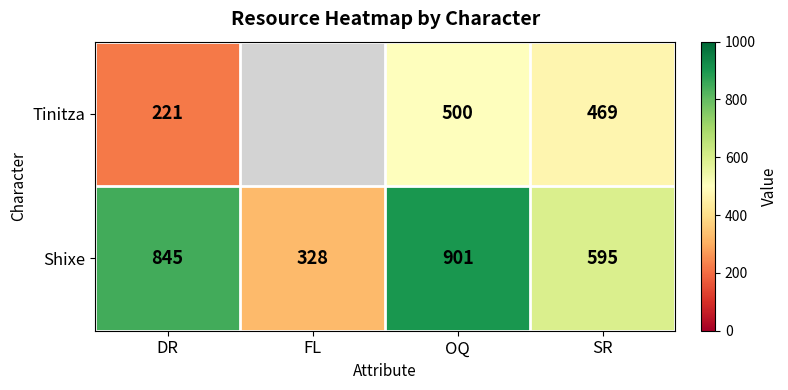

The Shixe series shows 845 at DR. True or false?

True